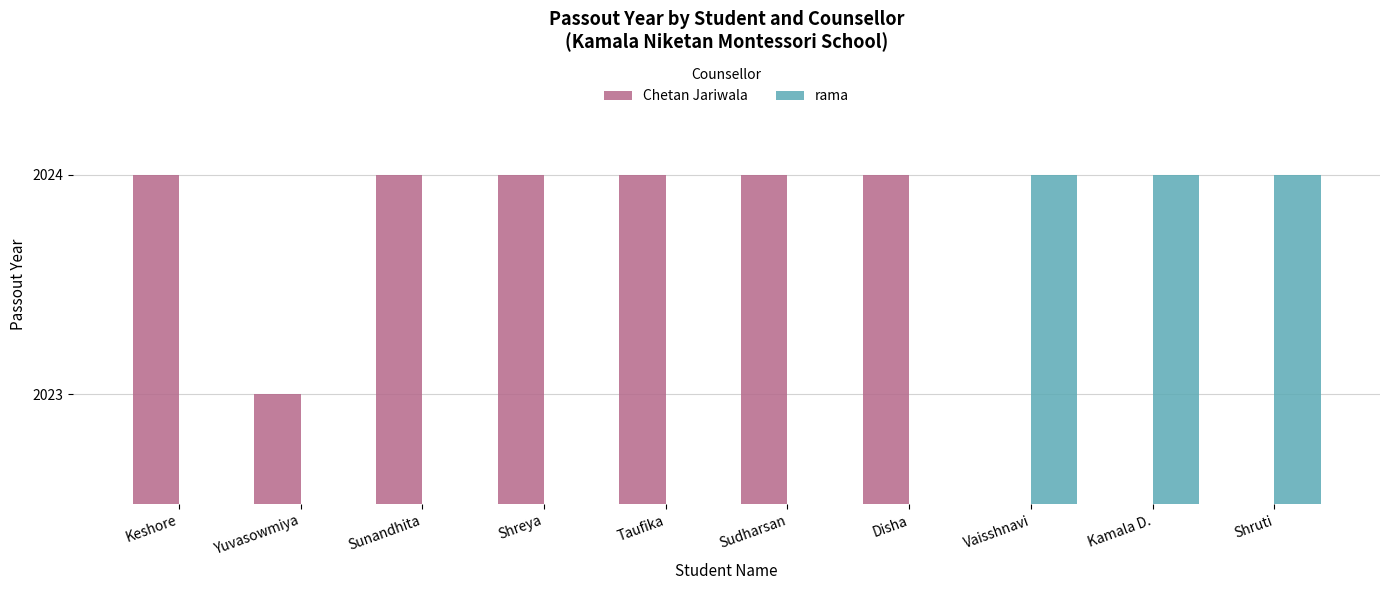

Reading right to left, what are all the values shown in this chart?

Chetan Jariwala: Shruti=0	Kamala D.=0	Vaisshnavi=0	Disha=2024	Sudharsan=2024	Taufika=2024	Shreya=2024	Sunandhita=2024	Yuvasowmiya=2023	Keshore=2024
rama: Shruti=2024	Kamala D.=2024	Vaisshnavi=2024	Disha=0	Sudharsan=0	Taufika=0	Shreya=0	Sunandhita=0	Yuvasowmiya=0	Keshore=0